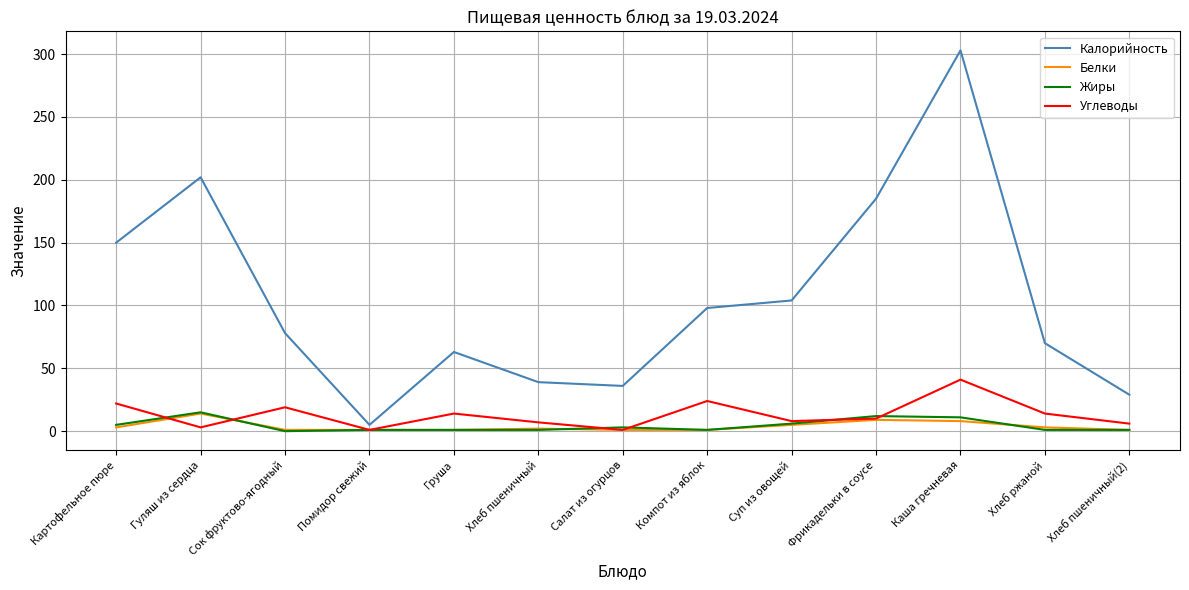

Where do Углеводы and Белки first cross each other?

Картофельное пюре and Гуляш из сердца